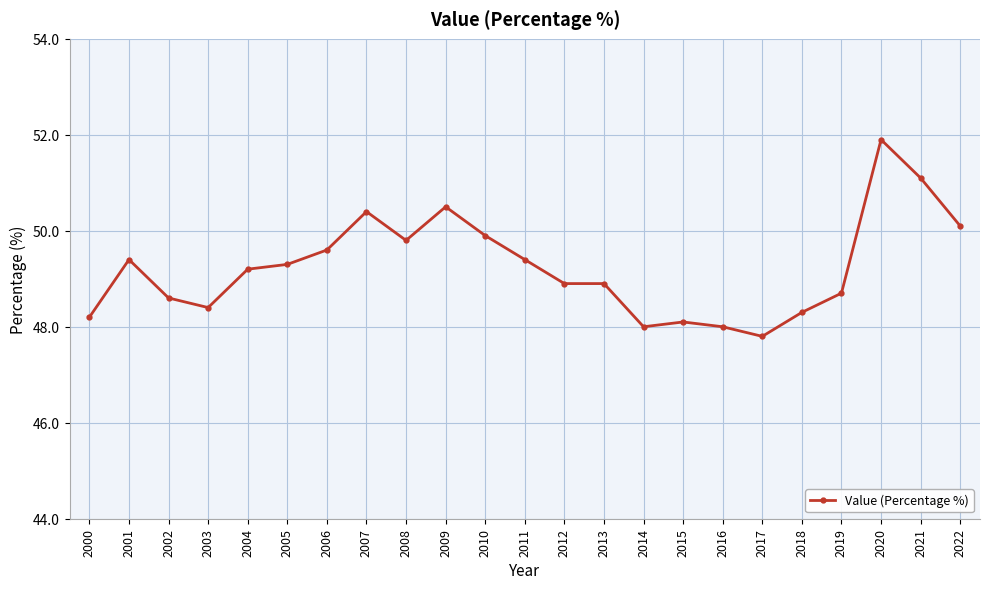

Which has a higher value, 2005 or 2019?

2005